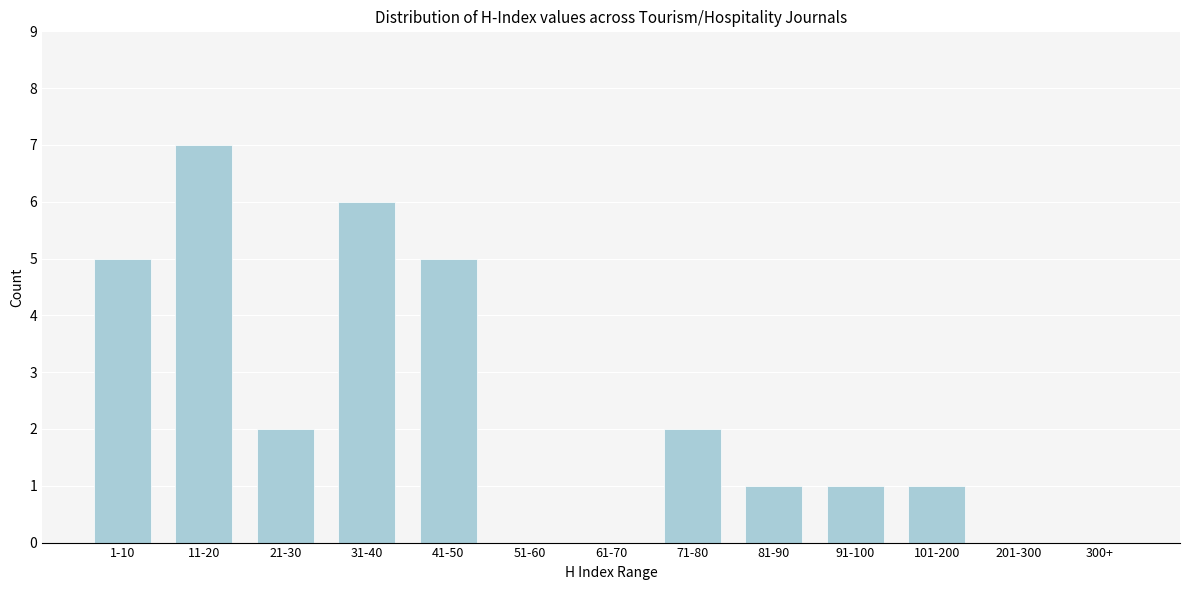

Reading left to right, what are all the values shown in this chart?

1-10=5	11-20=7	21-30=2	31-40=6	41-50=5	51-60=0	61-70=0	71-80=2	81-90=1	91-100=1	101-200=1	201-300=0	300+=0